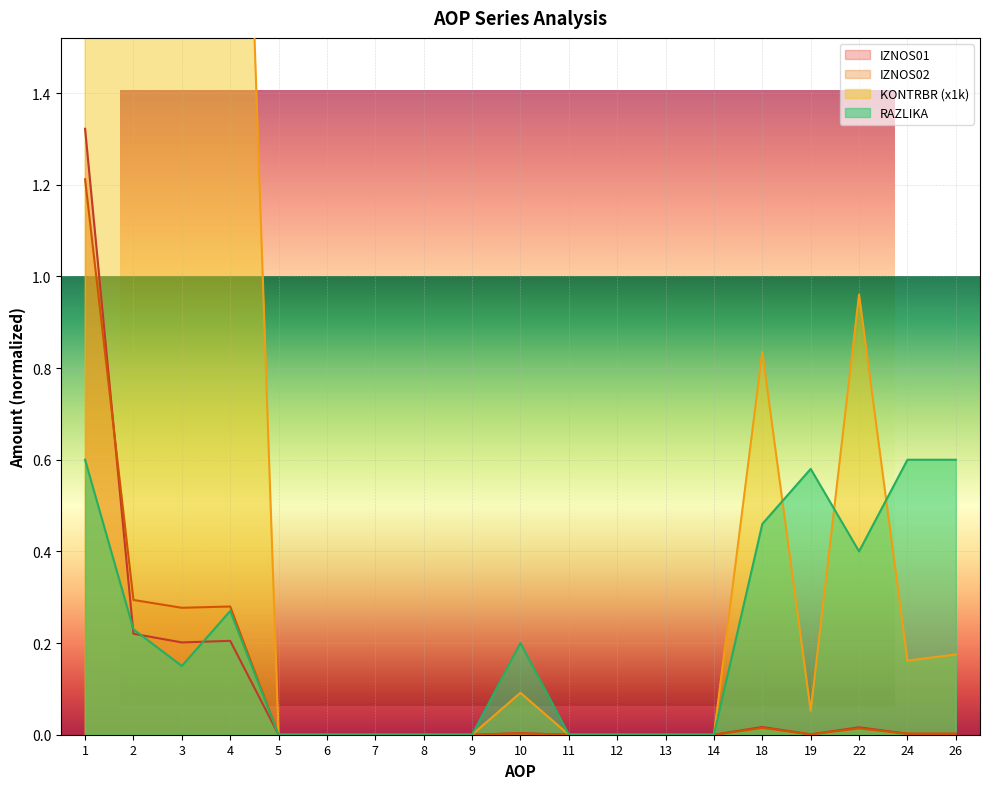

How many series are shown in this chart?

4